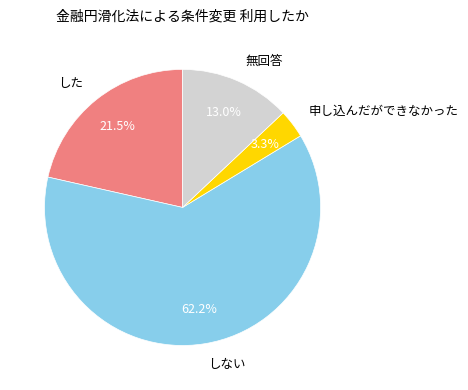

Approximately how many times larger is the value at 申し込んだができなかった compared to 無回答?

0.3